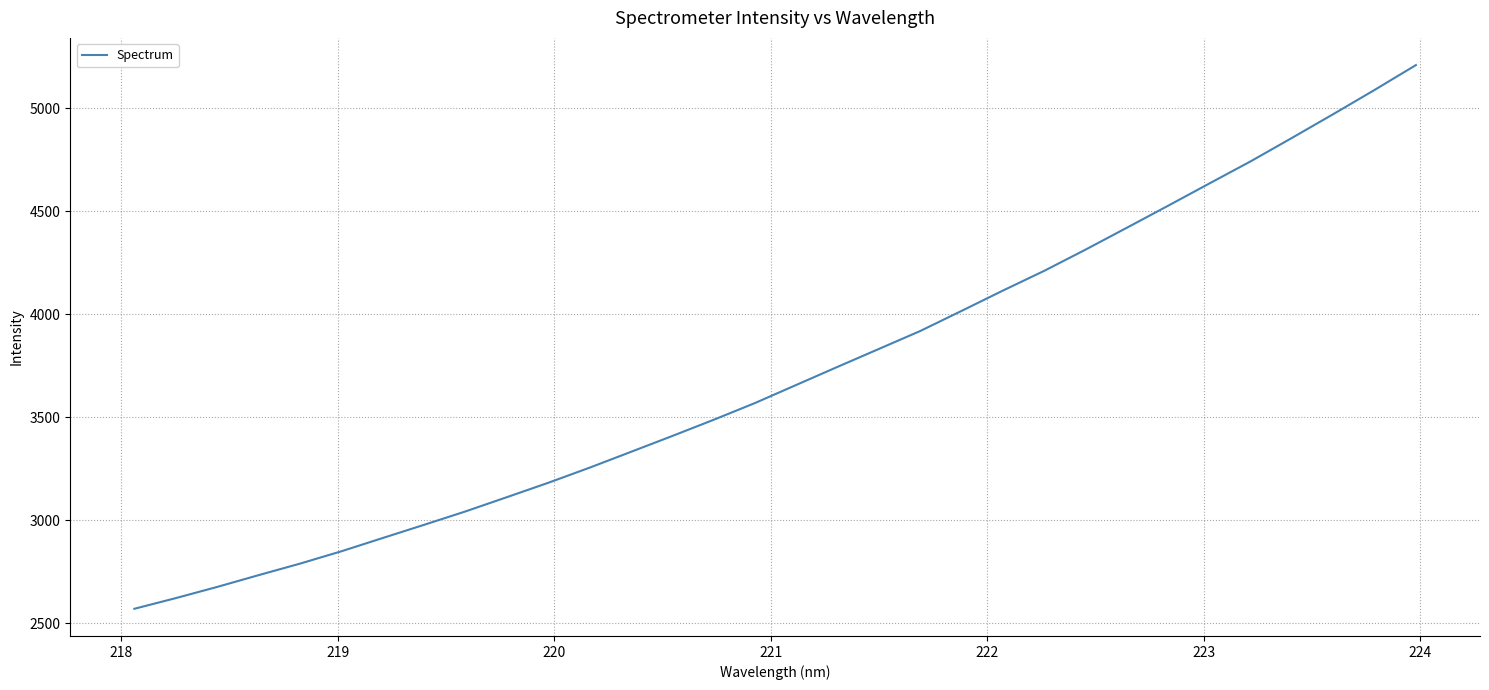

What is the difference between the maximum and minimum values?

2637.7